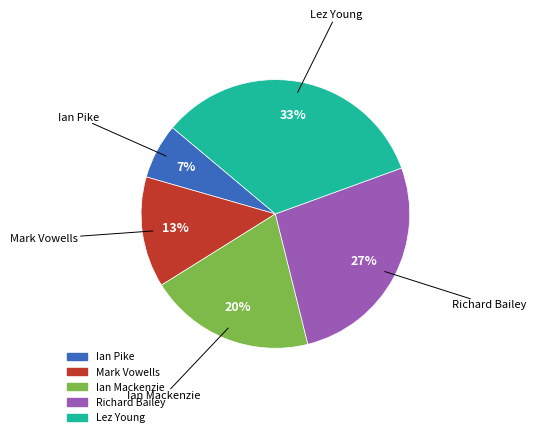

How many segments does this pie chart have?

5